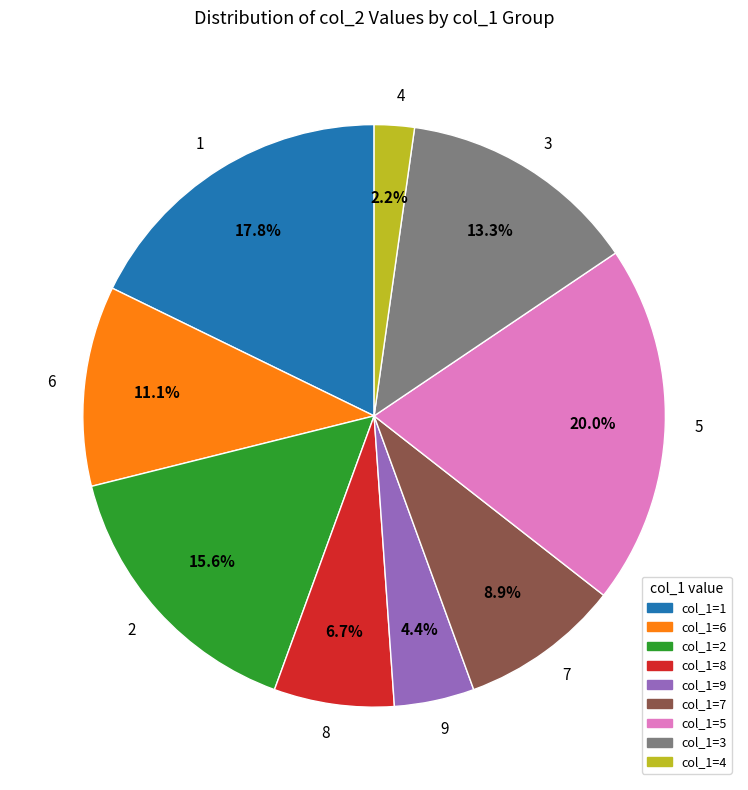

What is the smallest slice in the pie chart?

4